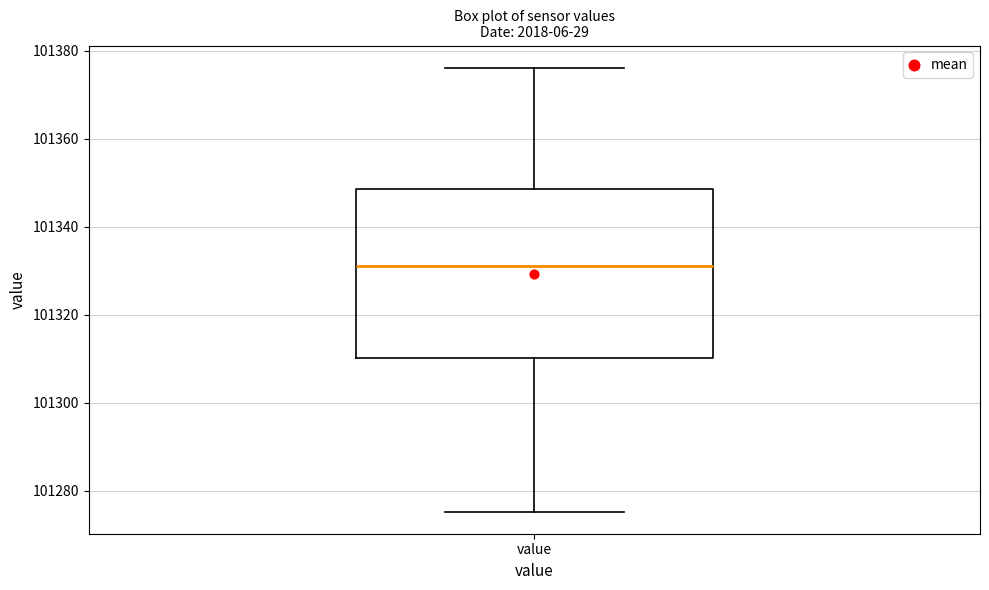

Read this box plot against the y-axis: the position of the median line, the range covered by the box, and the ends of both whiskers. The values are not printed on the chart, so give them approximately, as read against the axis.

median 101332, box 101310 to 101348, whiskers 101276 to 101376